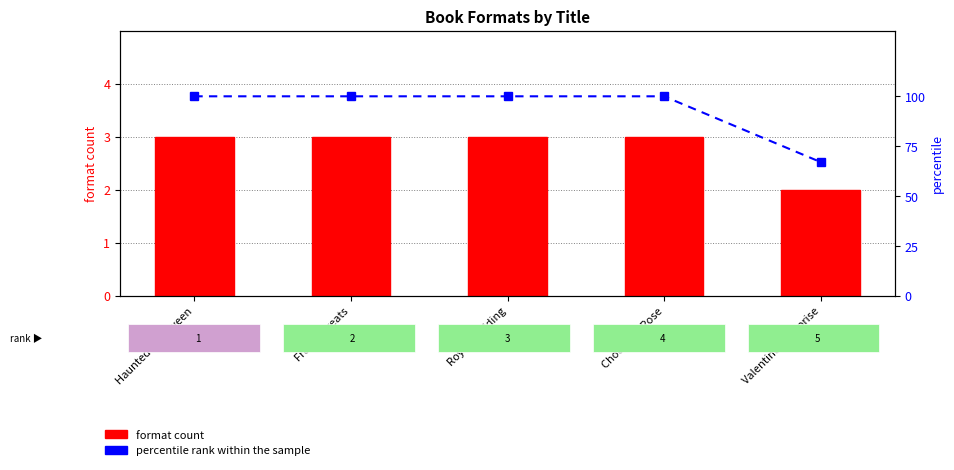

Rank the series by their average value, from lowest to highest.

format count, percentile rank within the sample